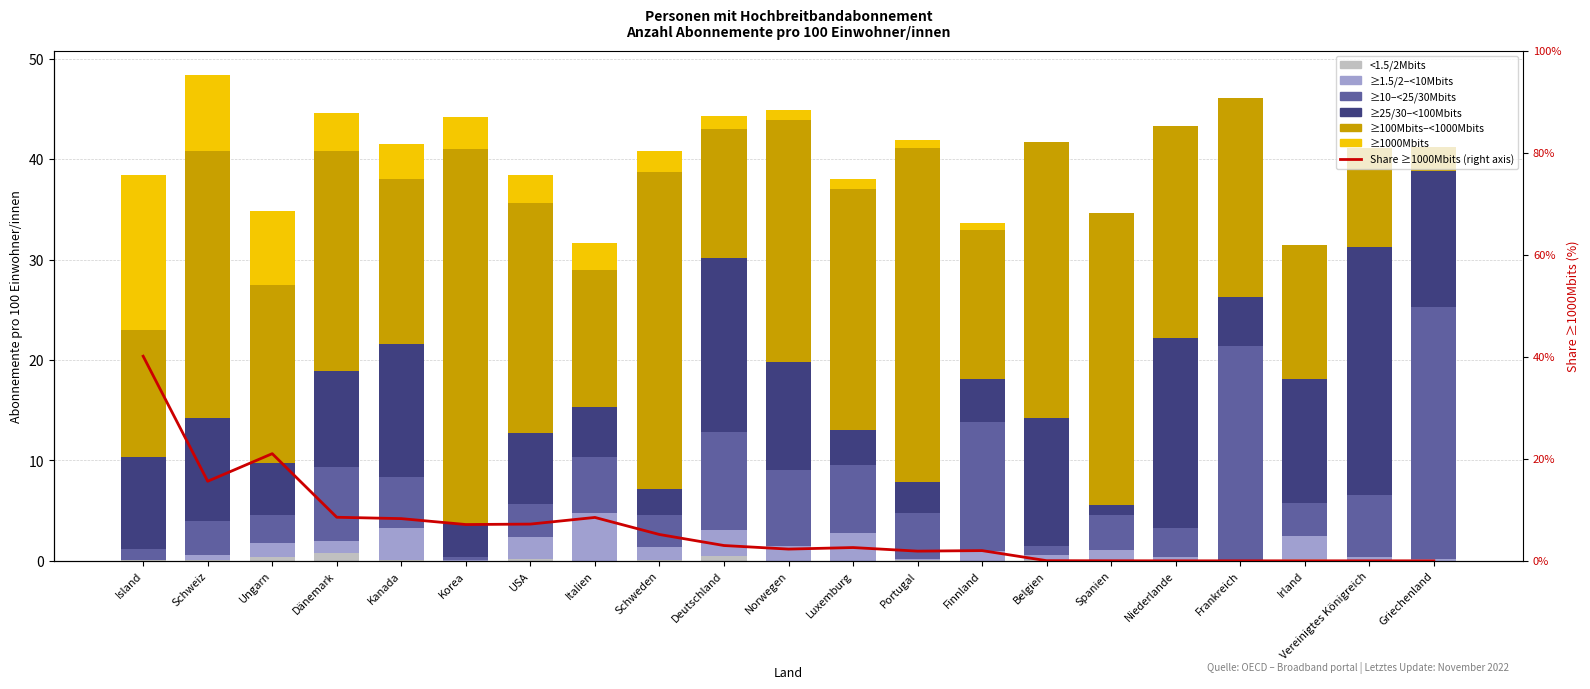

What is the label of the 20th bar from the left?

Vereinigtes Königreich